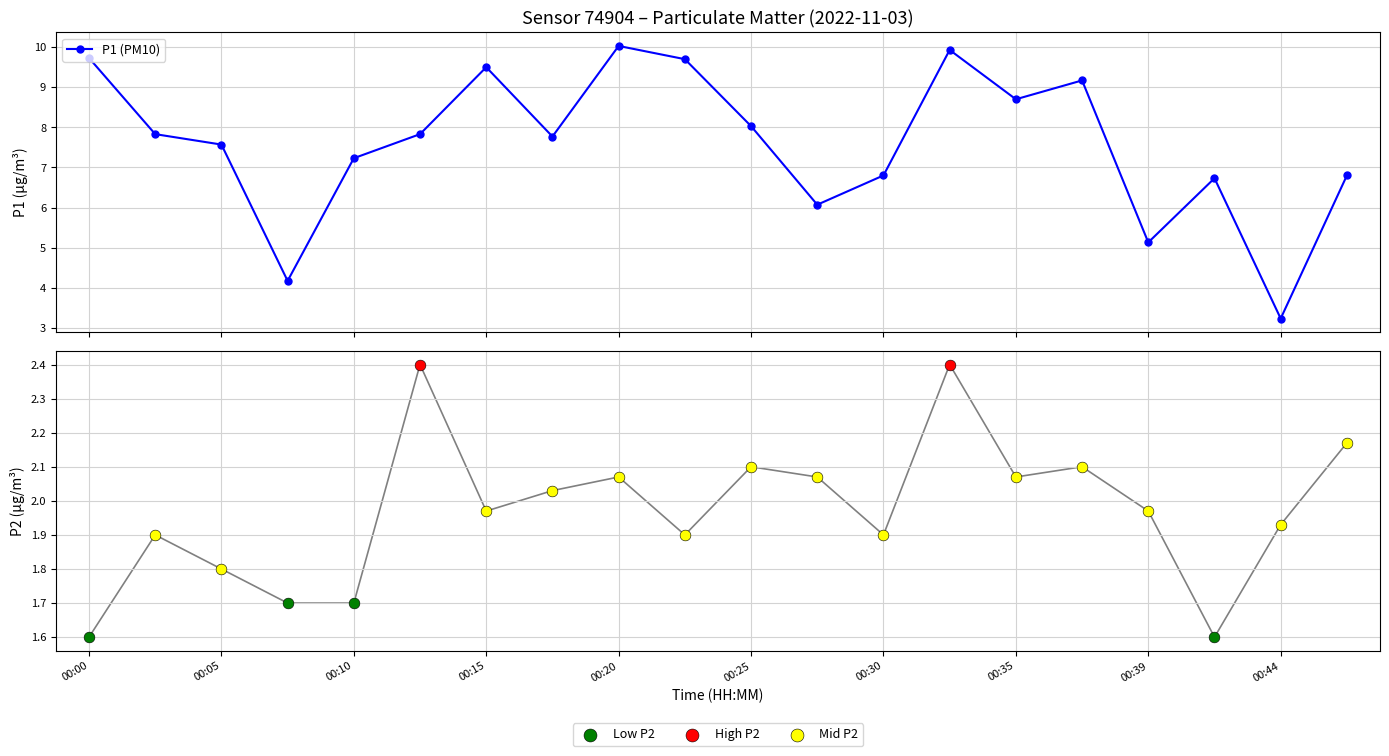

At how many categories does at least one series exceed 7?

13